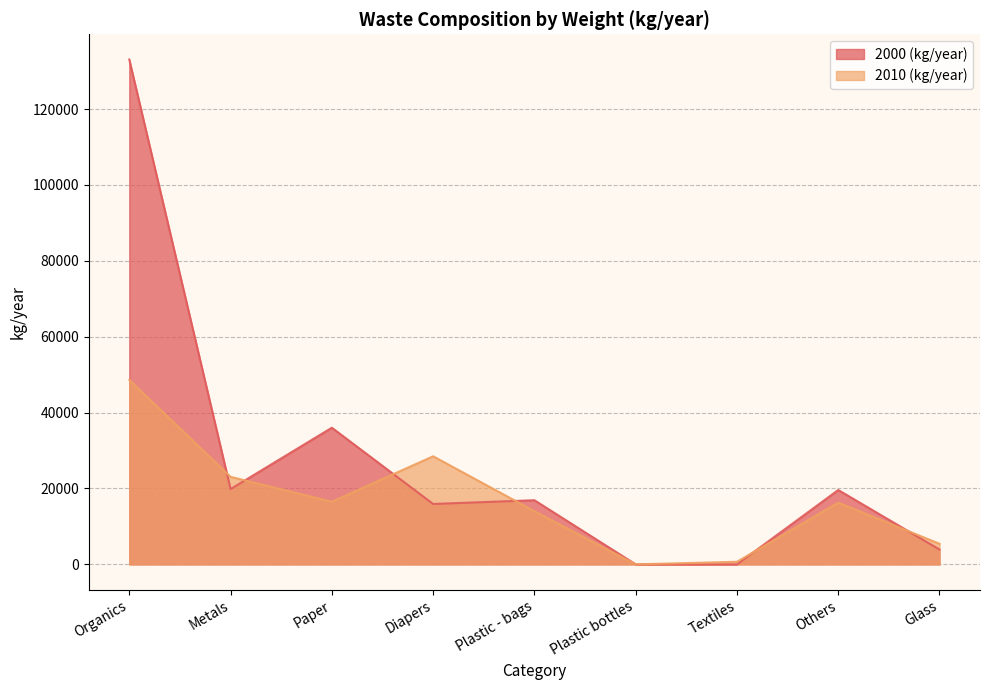

What is the difference between the highest and lowest values at Others?

3320